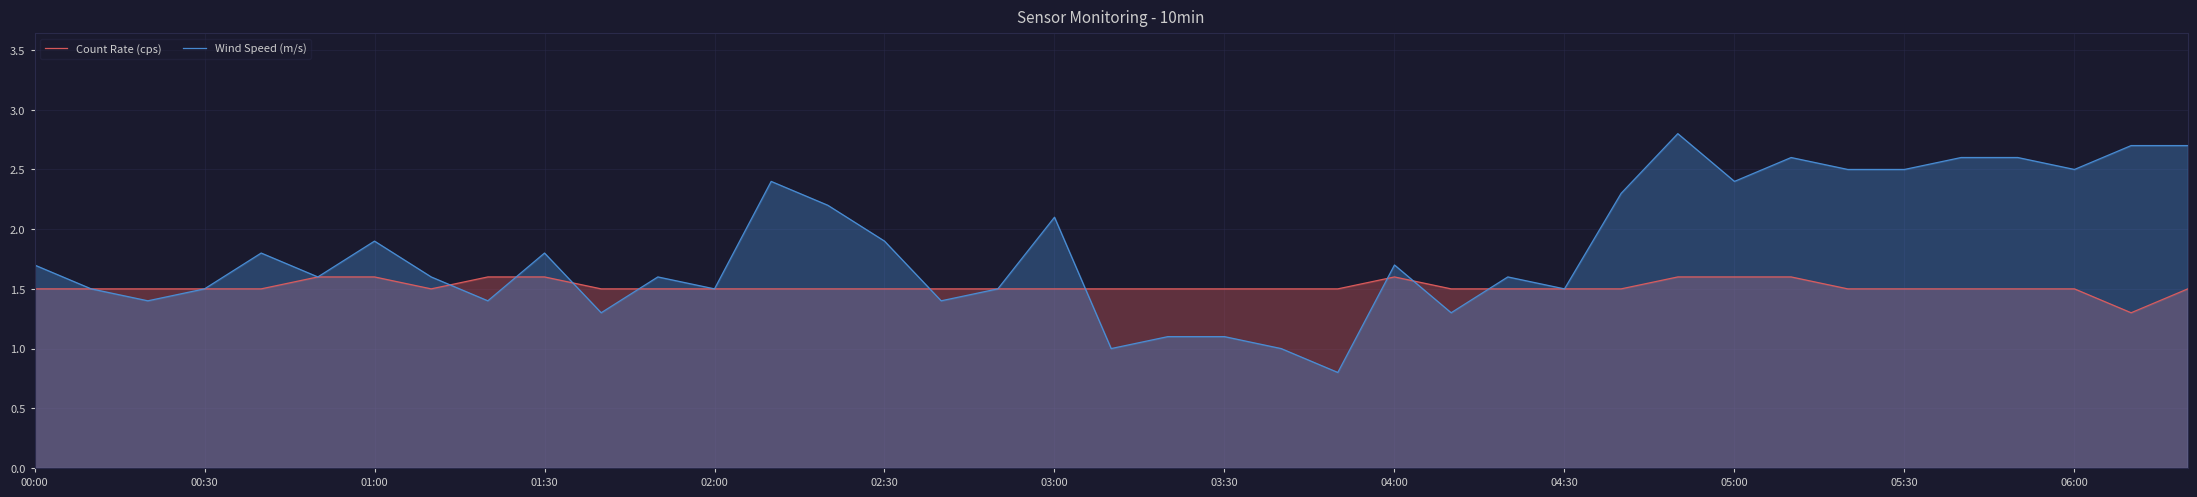

What is the smallest value displayed?

0.8